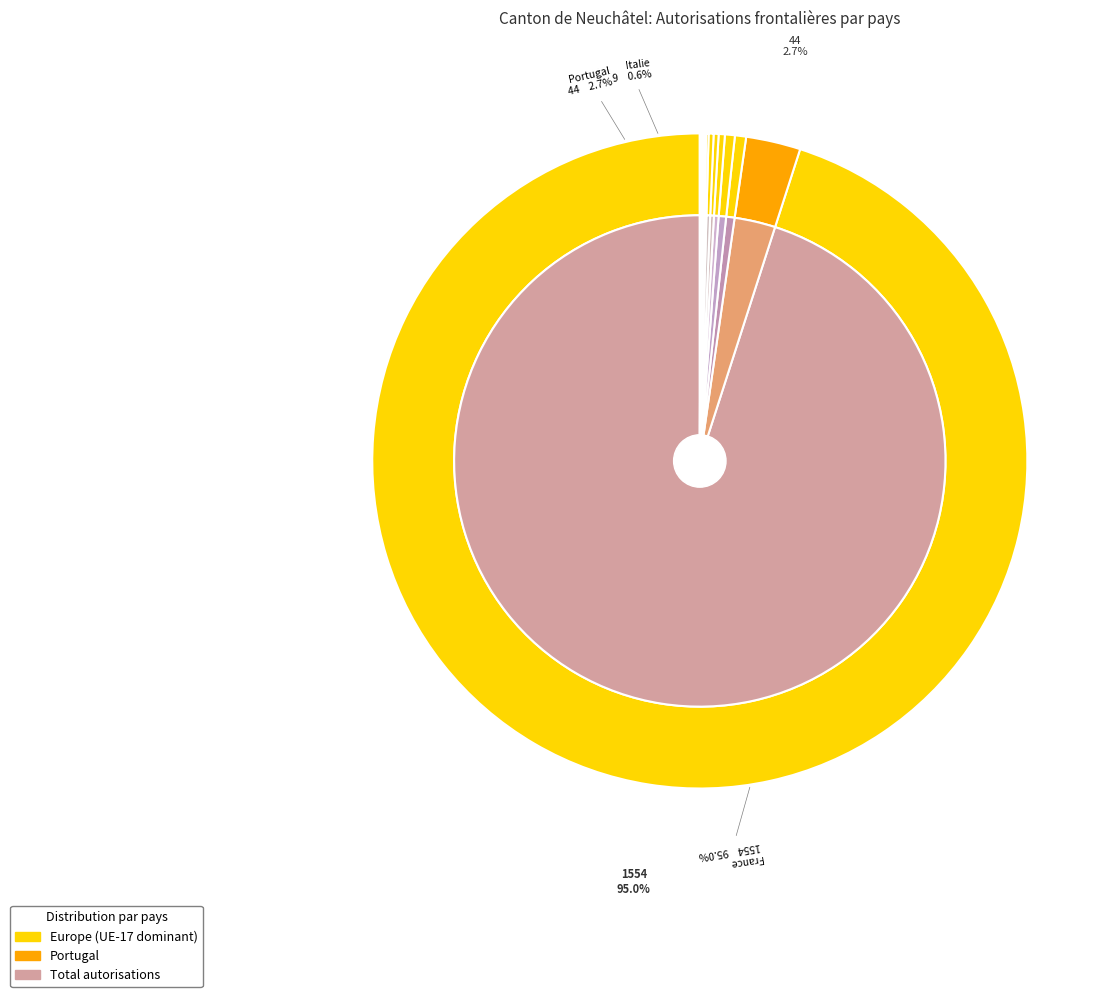

Count the number of slices in the pie.

13